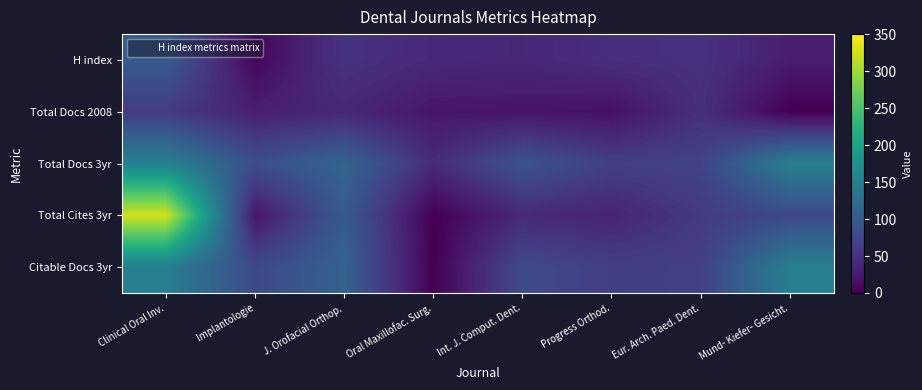

Reading left to right, what are all the values shown in this chart?

H index: Clinical Oral Inv.=101	Implantologie=7	J. Orofacial Orthop.=52	Oral Maxillofac. Surg.=40	Int. J. Comput. Dent.=38	Progress Orthod.=47	Eur. Arch. Paed. Dent.=51	Mund- Kiefer- Gesicht.=28
Total Docs 2008: Clinical Oral Inv.=61	Implantologie=30	J. Orofacial Orthop.=38	Oral Maxillofac. Surg.=21	Int. J. Comput. Dent.=19	Progress Orthod.=15	Eur. Arch. Paed. Dent.=48	Mund- Kiefer- Gesicht.=0
Total Docs 3yr: Clinical Oral Inv.=153	Implantologie=85	J. Orofacial Orthop.=112	Oral Maxillofac. Surg.=43	Int. J. Comput. Dent.=91	Progress Orthod.=66	Eur. Arch. Paed. Dent.=69	Mund- Kiefer- Gesicht.=152
Total Cites 3yr: Clinical Oral Inv.=326	Implantologie=21	J. Orofacial Orthop.=100	Oral Maxillofac. Surg.=0	Int. J. Comput. Dent.=41	Progress Orthod.=35	Eur. Arch. Paed. Dent.=60	Mund- Kiefer- Gesicht.=77
Citable Docs 3yr: Clinical Oral Inv.=150	Implantologie=78	J. Orofacial Orthop.=109	Oral Maxillofac. Surg.=0	Int. J. Comput. Dent.=79	Progress Orthod.=65	Eur. Arch. Paed. Dent.=66	Mund- Kiefer- Gesicht.=150